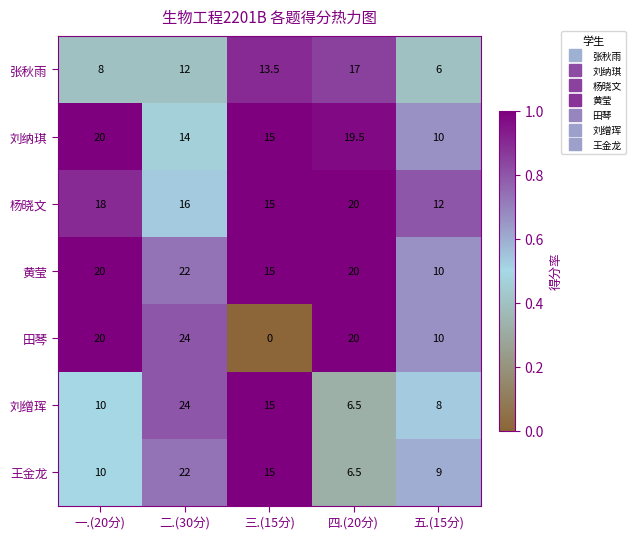

At how many categories does at least one series exceed 11?

5